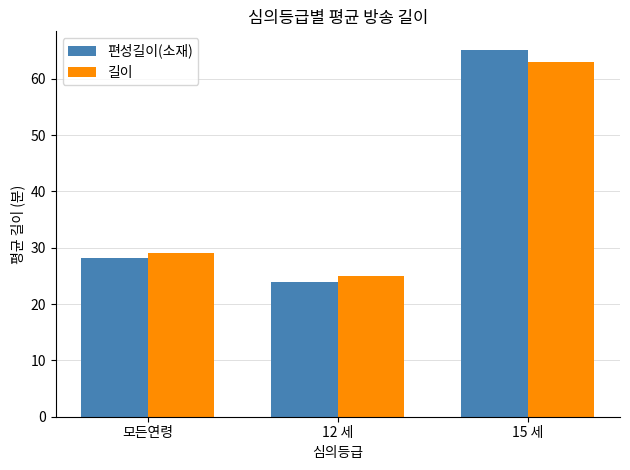

How many groups of bars are there?

3